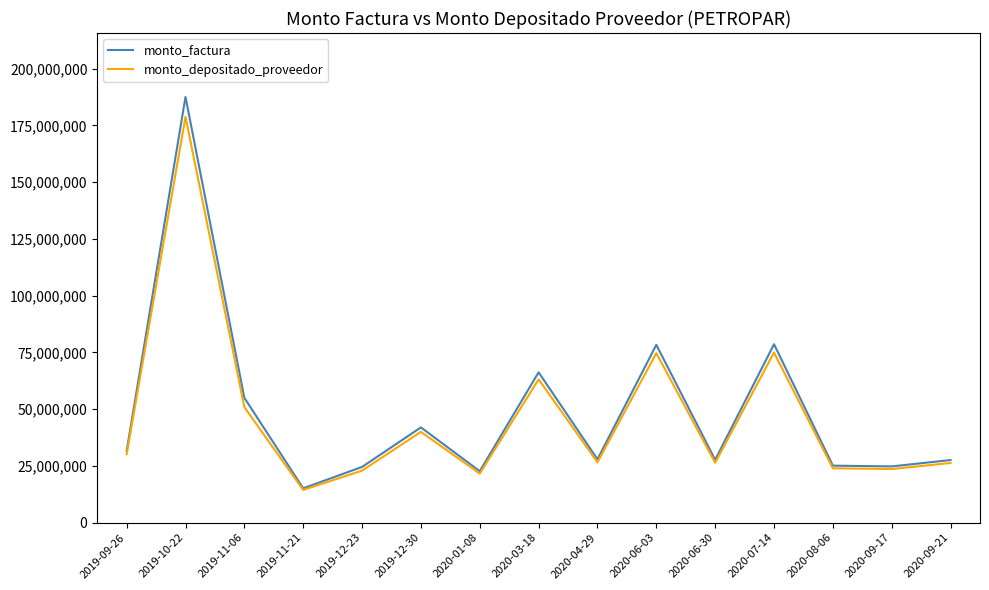

What value does the monto_depositado_proveedor series have at 2020-01-08, to the nearest 50?

21613450